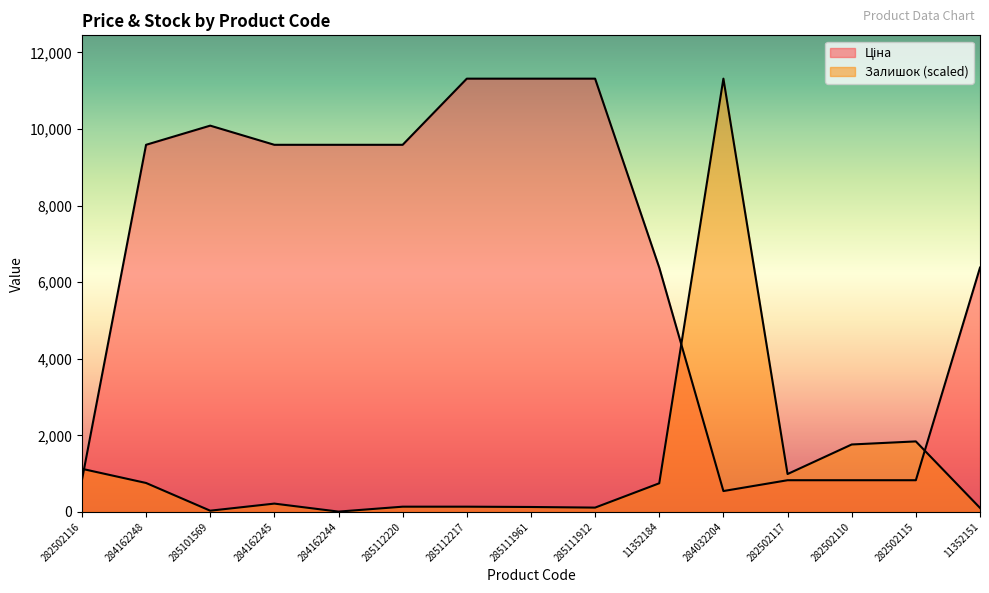

Reading left to right, list all the values displayed in this chart.

Ціна: 827.6	9585.4	10085.8	9585.4	9585.4	9585.4	11312.5	11312.5	11312.5	6378.9	545.0	827.6	827.6	827.6	6378.9
Залишок: 1125.6	755.8	32.2	217.1	8.0	136.7	136.7	128.6	112.6	747.7	11312.5	988.9	1760.8	1841.2	104.5